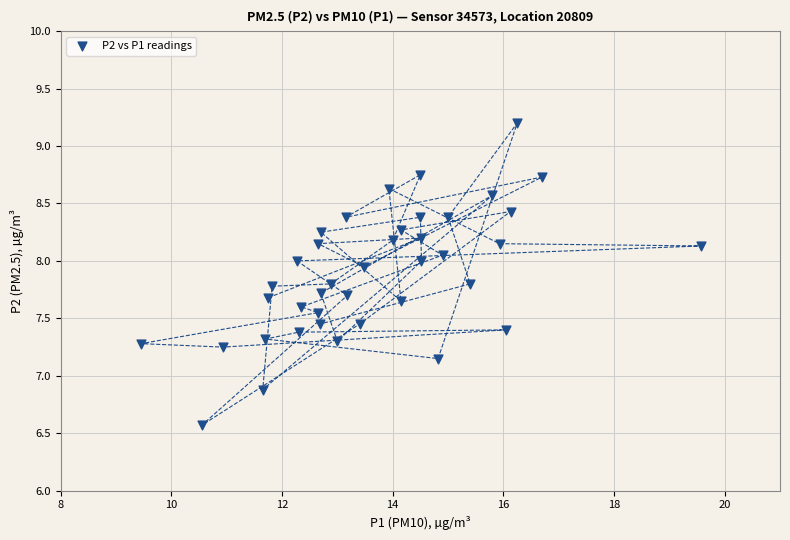

What is the range of X values (max minus min)?

10.1